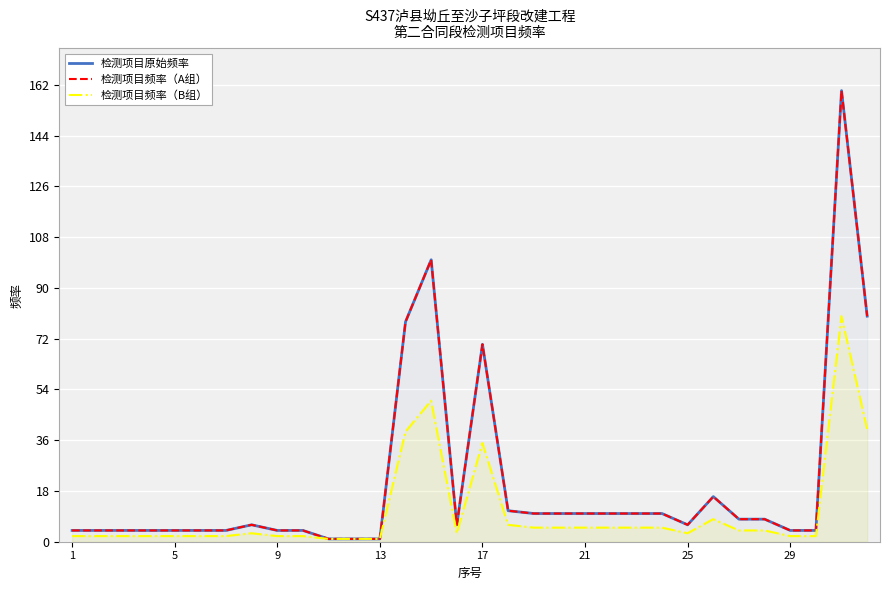

Which series changed the most between 18 and 25?

检测项目原始频率